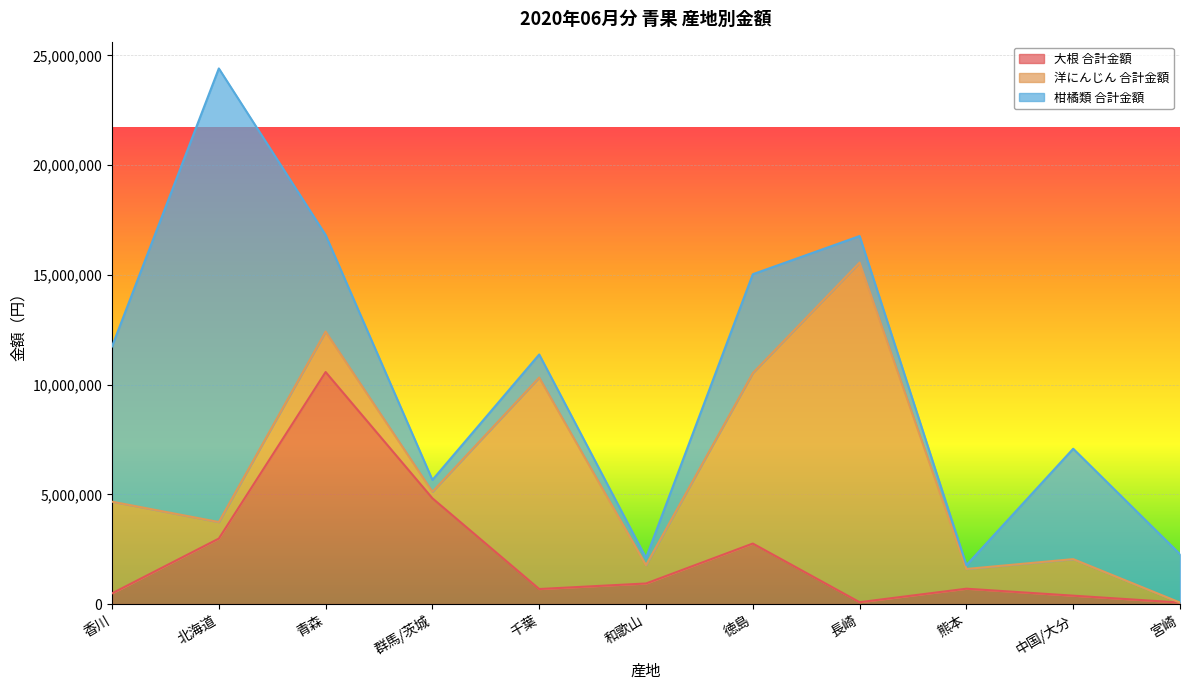

True or false: 洋にんじん 合計金額 has a value of 2025631 at 千葉.

False